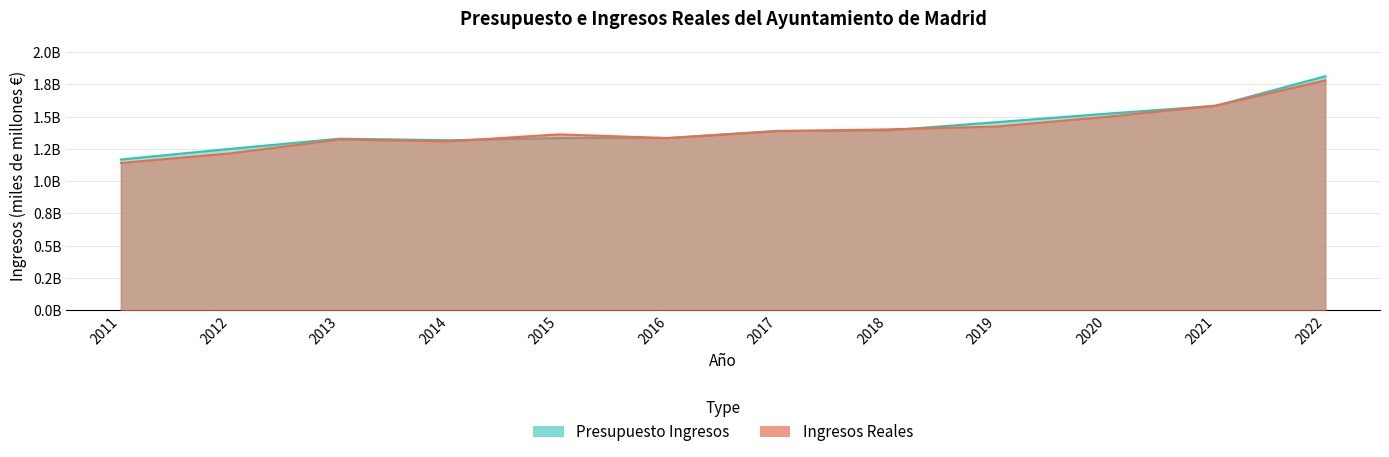

What is the lowest value of the Presupuesto Ingresos series?

1.2